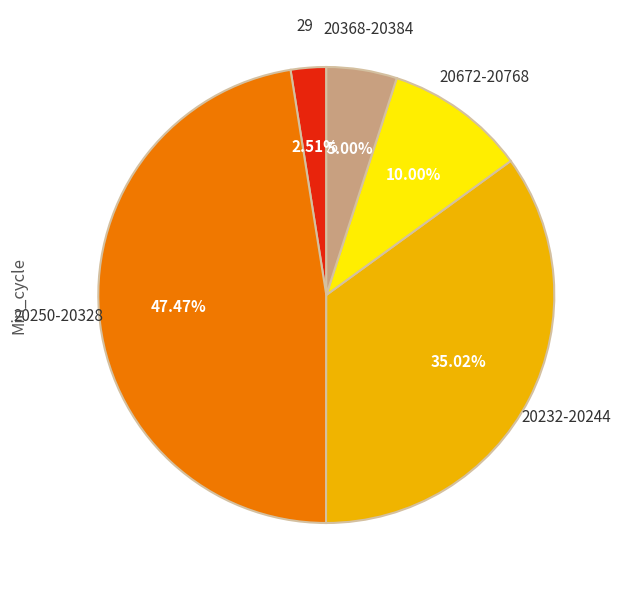

Do 20232-20244 and 20672-20768 together represent more than half of the pie?

No